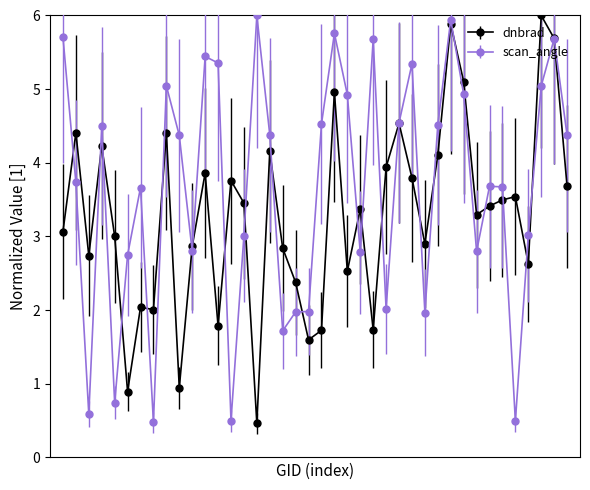

True or false: dnbrad has more than 2 interior local peaks.

True